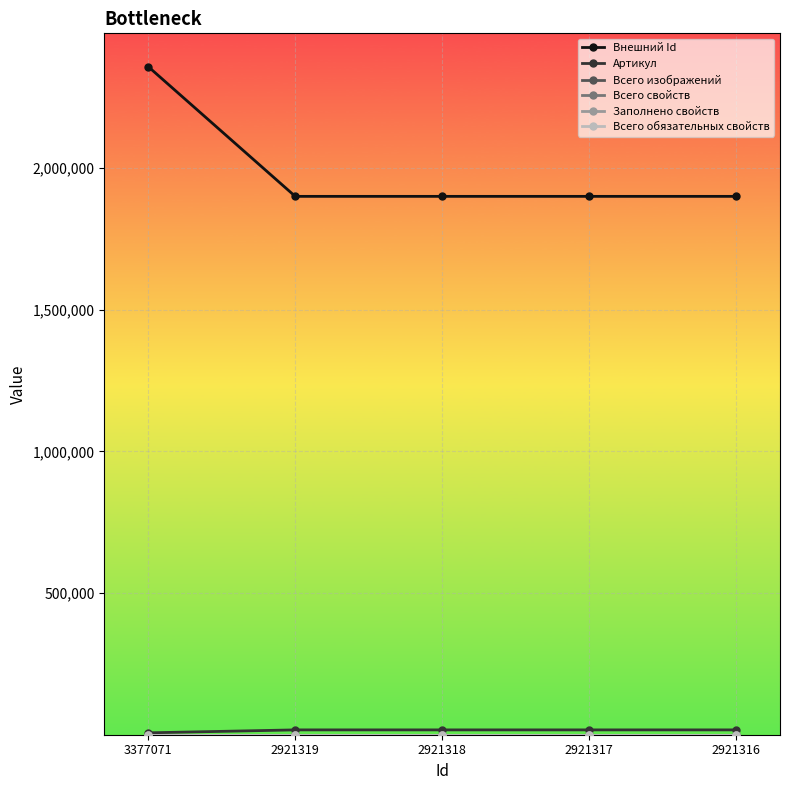

Does the chart have visible grid lines?

Yes